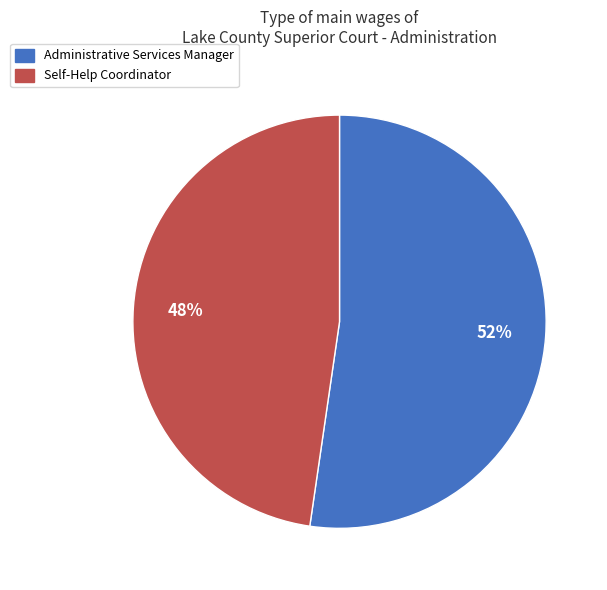

Count the number of slices in the pie.

2